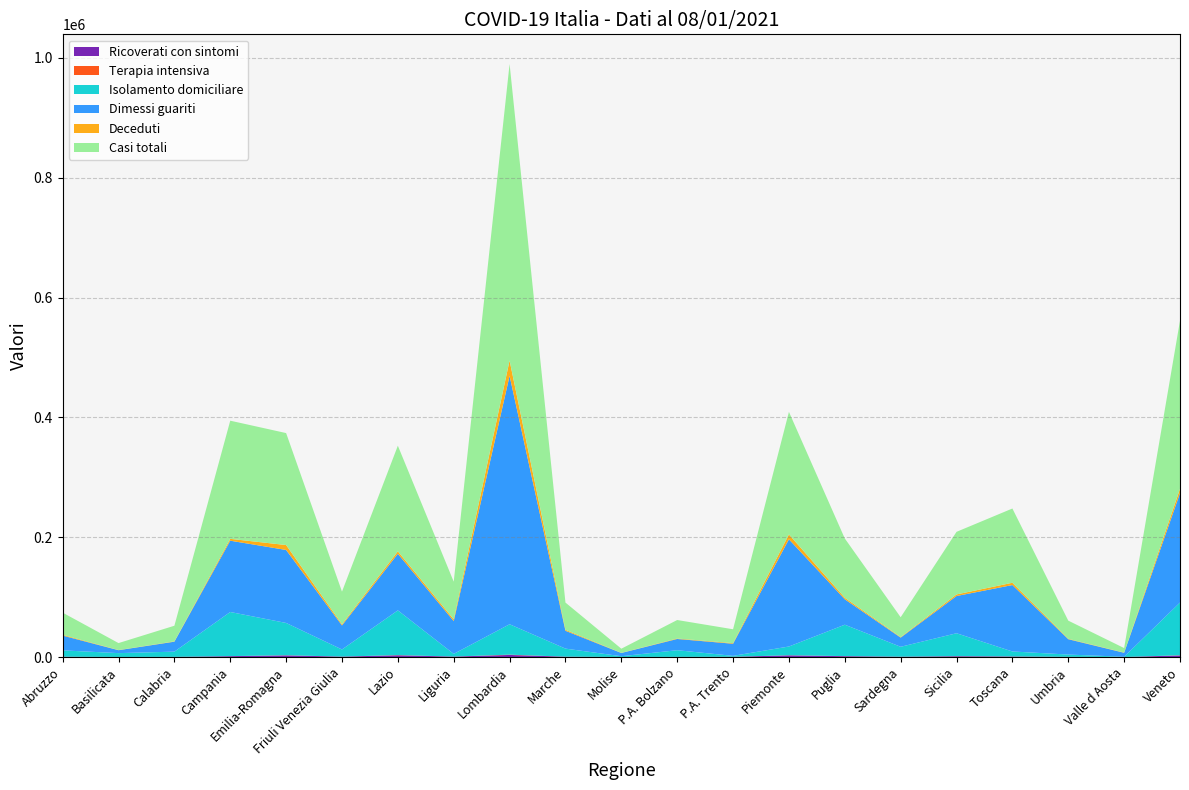

Reading left to right, list all the values displayed in this chart.

Ricoverati con sintomi: 480	95	250	1395	2691	671	2871	717	3436	532	53	208	355	2757	1362	504	1246	807	280	54	2549
Terapia intensiva: 36	4	21	100	245	64	309	67	466	68	8	24	46	176	163	50	200	139	43	1	357
Isolamento domiciliare: 10581	6387	8689	73651	53912	11841	74675	4421	50775	13412	1263	11119	1529	14612	52397	16511	38226	8289	3785	370	88044
Dimessi guariti: 24672	4873	16634	119030	121855	40138	94457	54689	414643	29752	5407	18757	20225	178949	42409	15313	62147	110885	25598	6651	182506
Deceduti: 1269	269	508	3079	8210	1862	4060	2980	25665	1676	209	769	998	8133	2621	810	2664	3830	648	388	7263
Casi totali: 37038	11628	26102	197255	186913	54576	176372	62874	494985	45440	6940	30877	23153	204627	98952	33188	104483	123950	30354	7464	280719